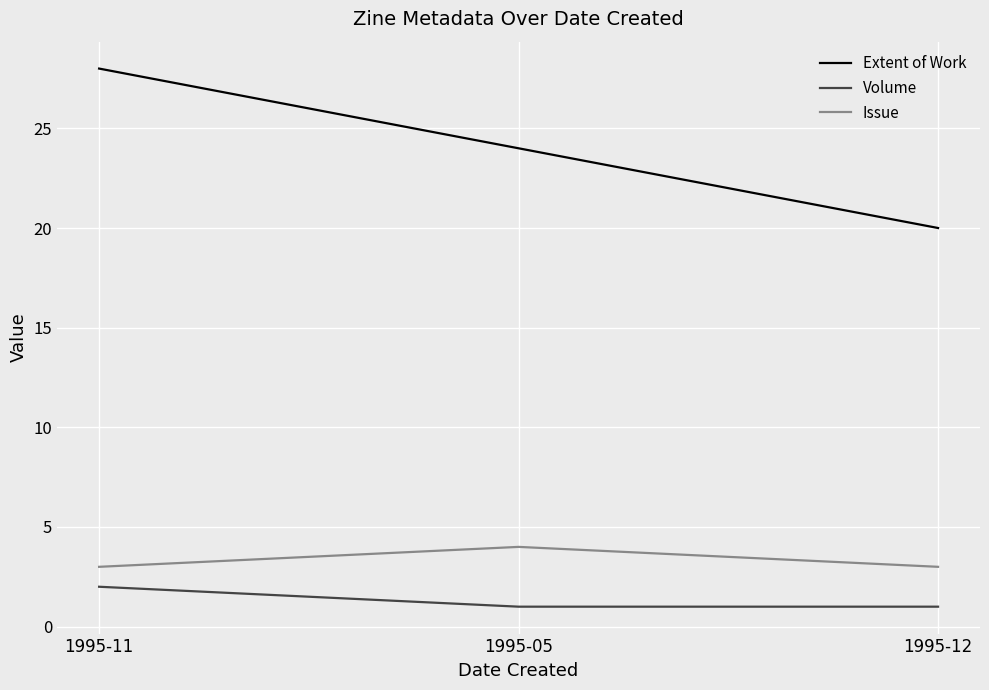

What are all the series names shown in the legend?

Extent of Work, Volume, Issue